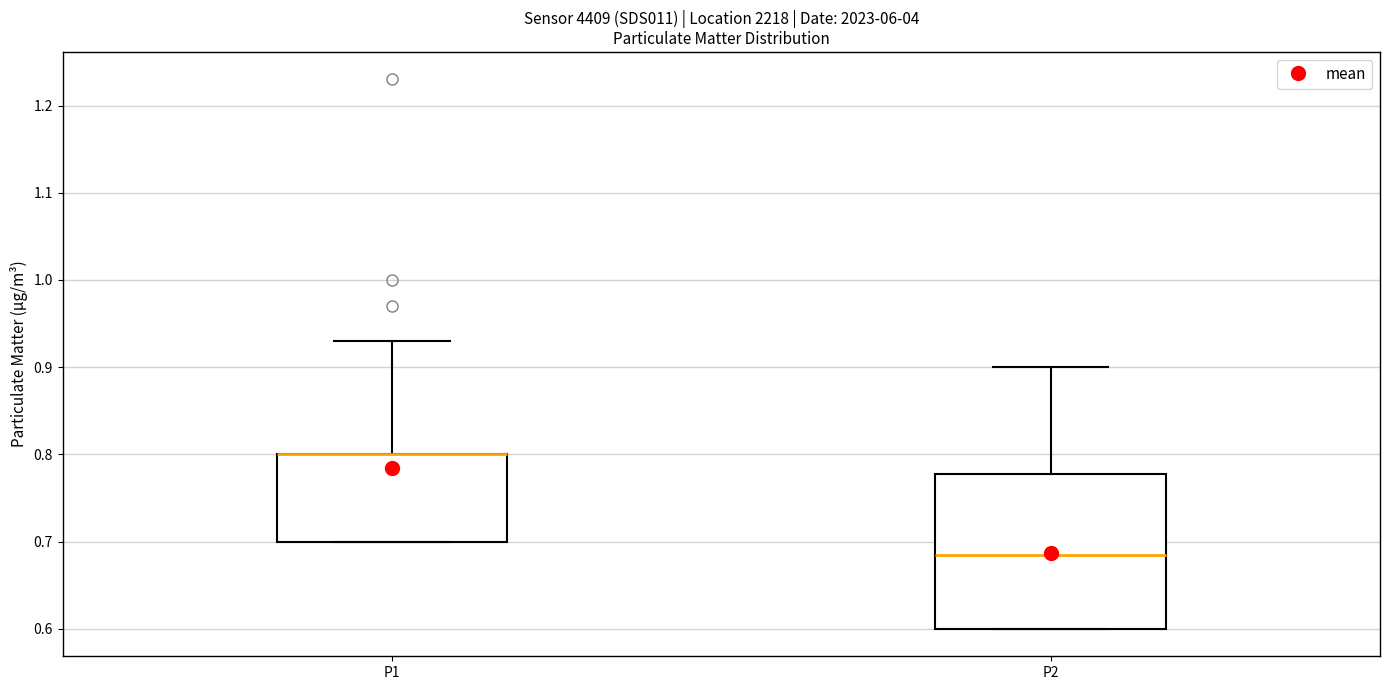

Reading left to right, transcribe this box plot: for each box, give where its median line is, the range the box spans, and where its two whiskers end, as read against the y-axis. The values are not printed on the chart, so give them approximately, as read against the axis.

P1: median 0.80 (drawn on the box's upper edge), box 0.70 to 0.80, whiskers 0.70 to 0.93
P2: median 0.69, box 0.60 to 0.78, whiskers 0.60 to 0.90